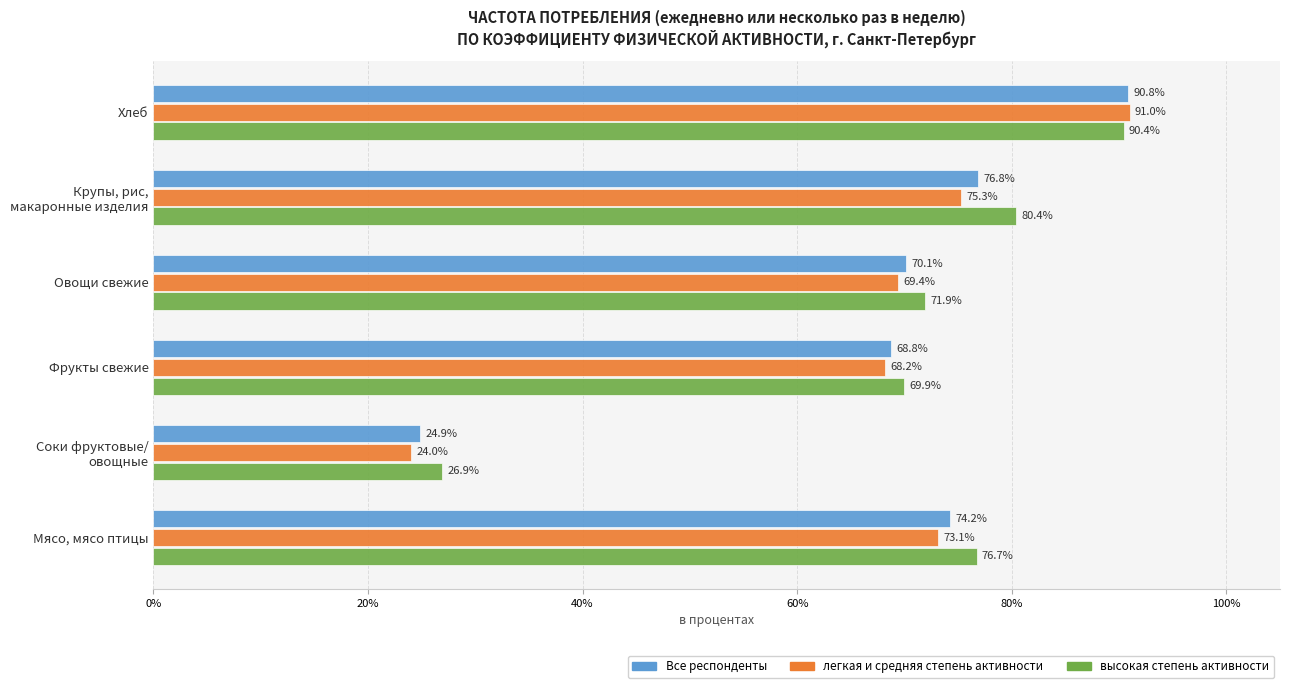

What is the minimum value shown in the chart?

24.0